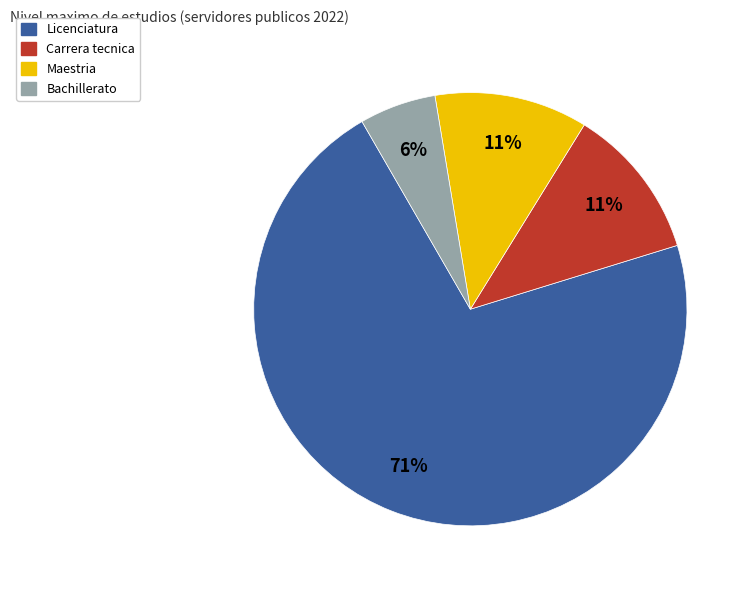

Is the sum of Maestria and Licenciatura greater than half?

Yes